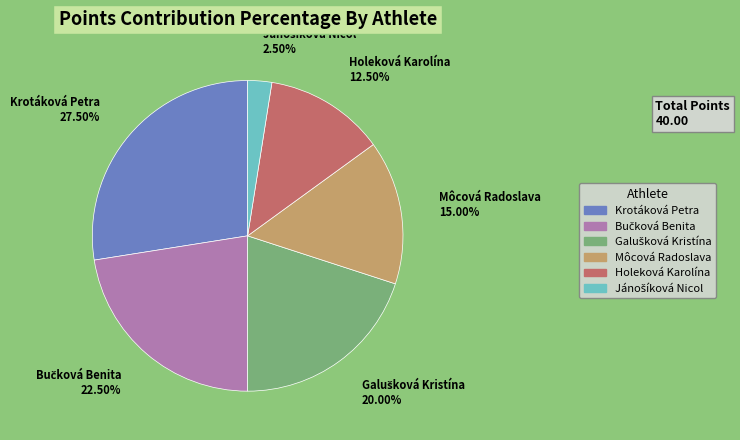

How many segments does this pie chart have?

6